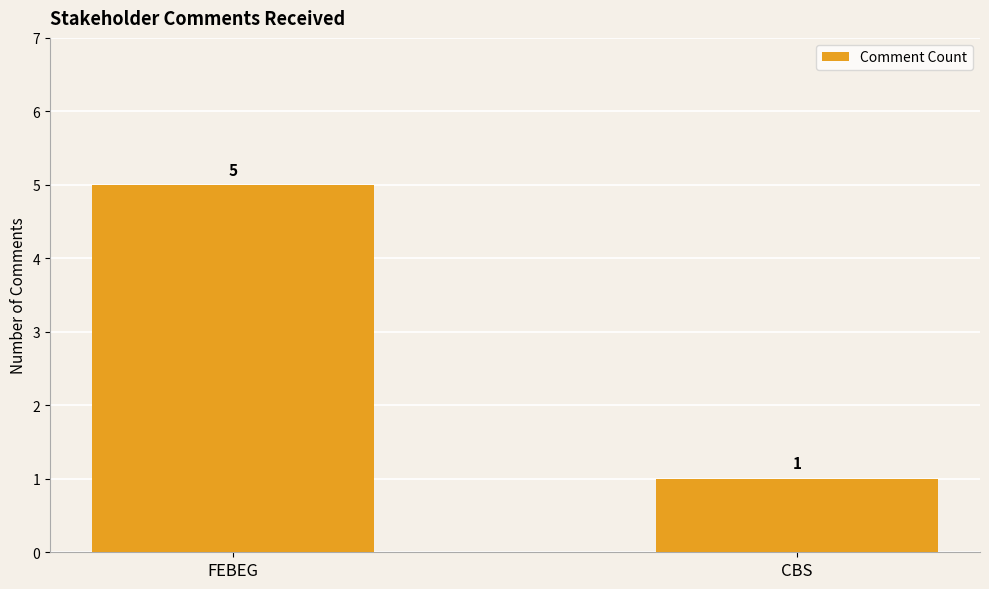

What is the average value?

3